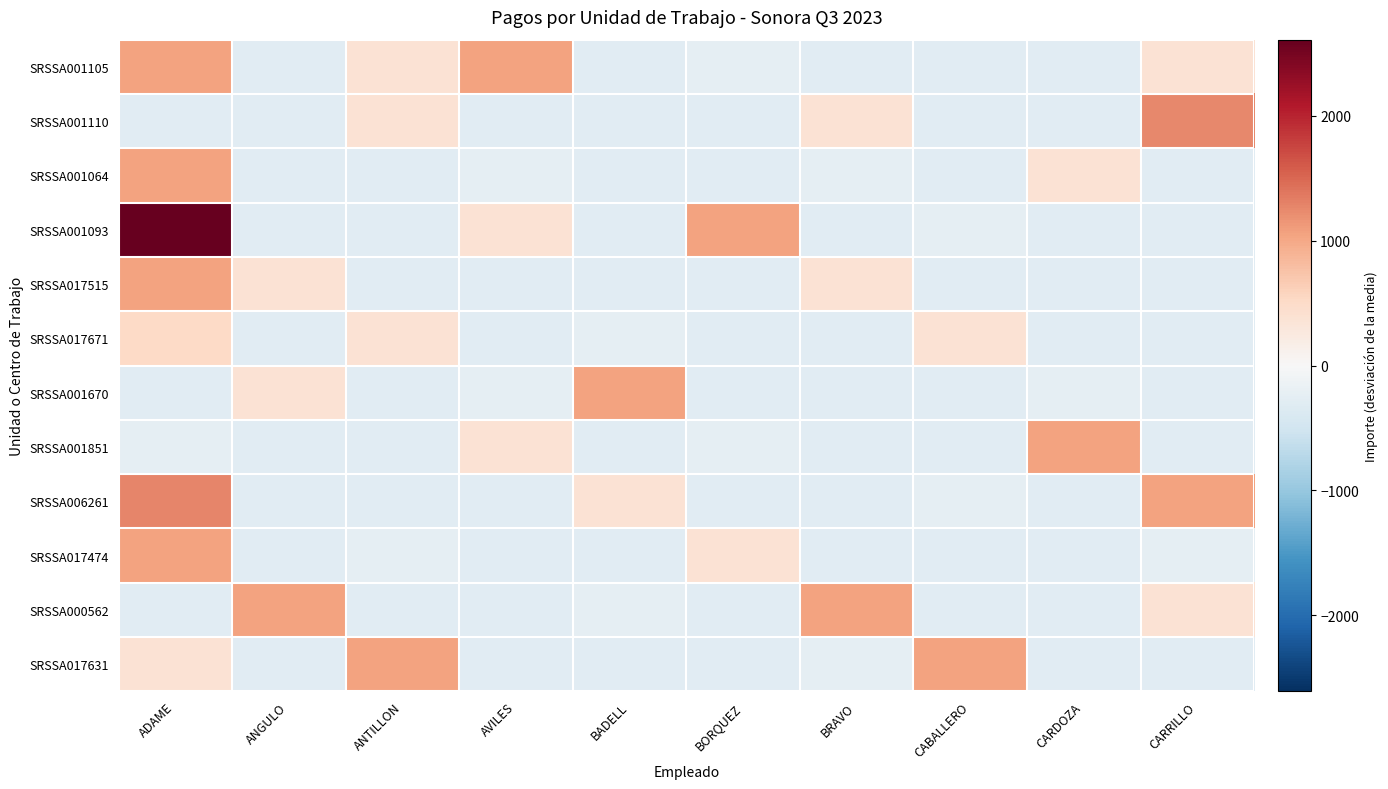

What is the greatest value displayed?

2608.2